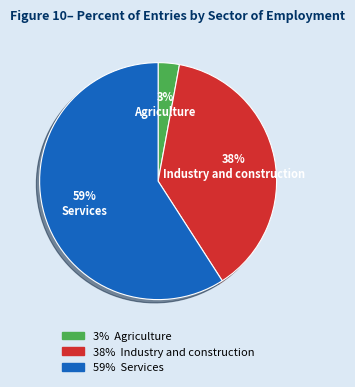

To the nearest percent, what portion does Industry and construction represent?

38%